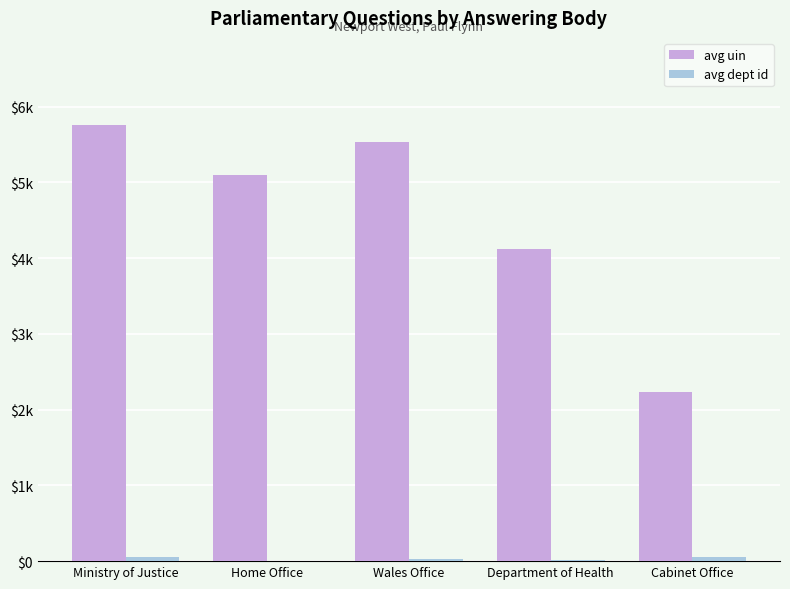

Are the bars grouped side by side (vs. stacked)?

Yes